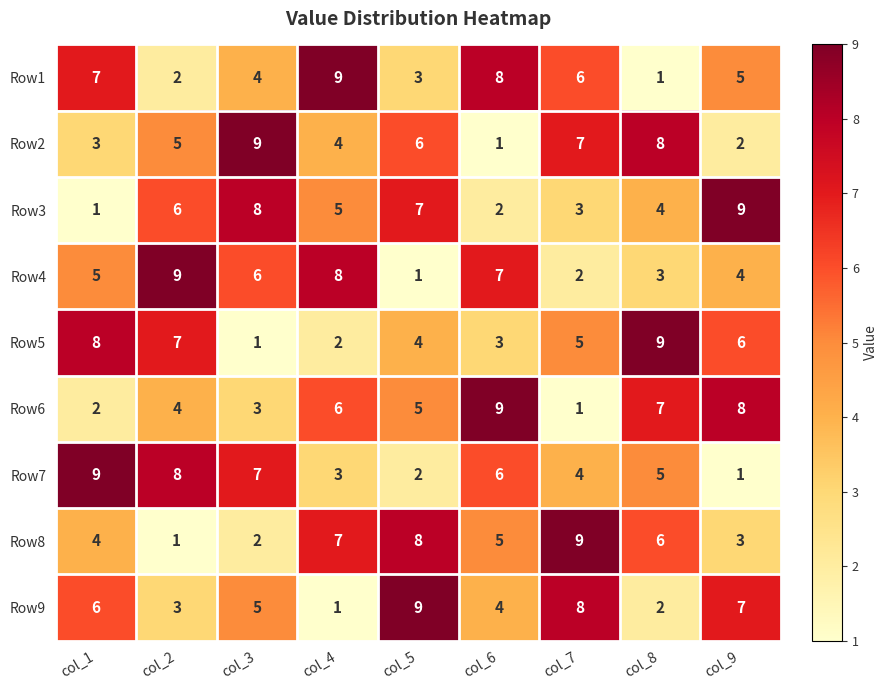

What is the sum of all Row1 values?

45